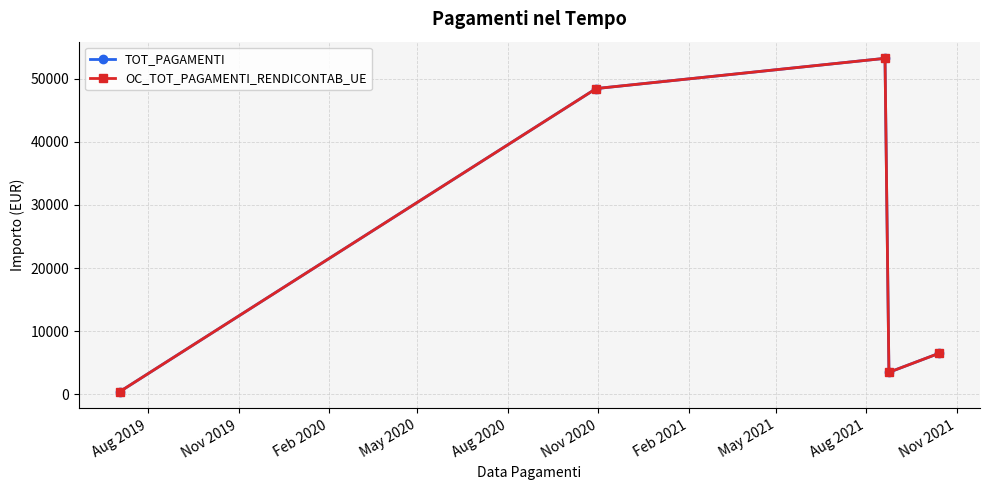

Does the chart have visible grid lines?

Yes